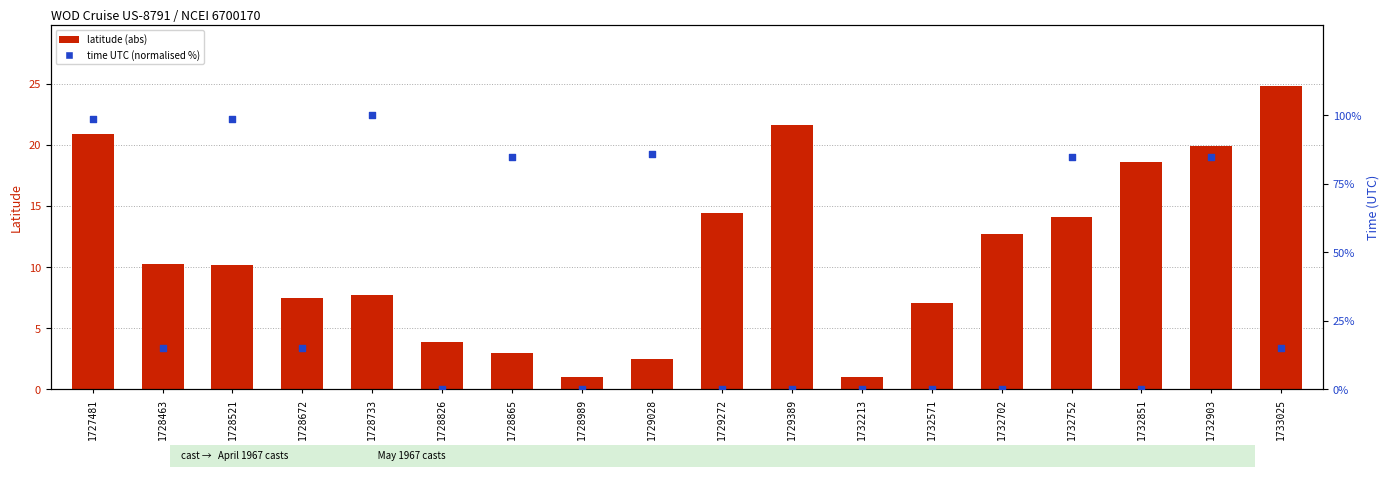

What is the total value across all series at 1732213?

1.0